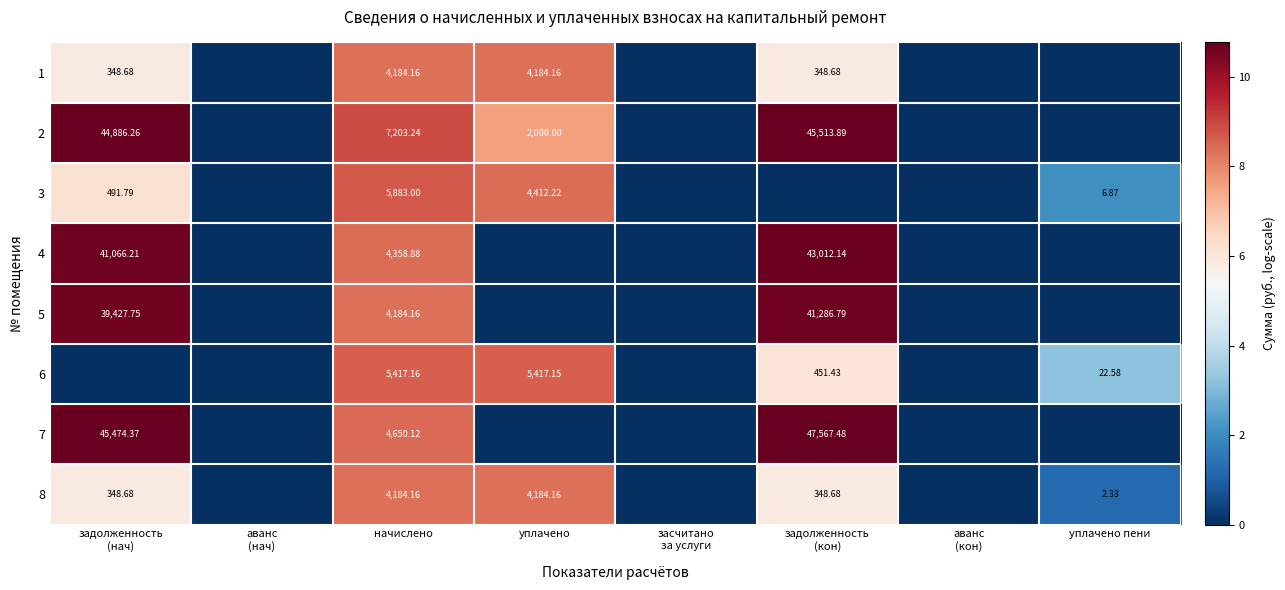

At which label is 1 closest to 4?

задолженность (нач)